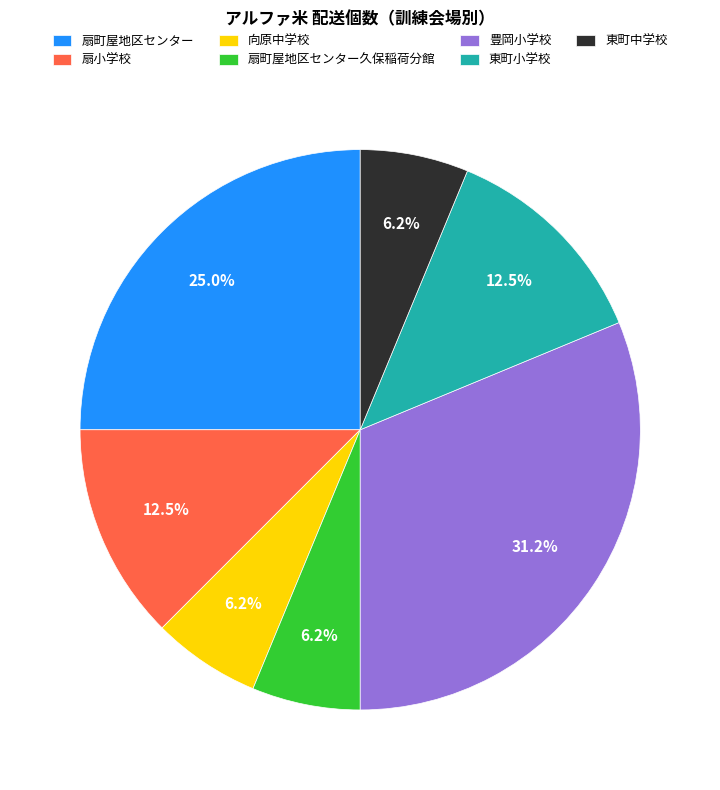

Which slice is the largest?

豊岡小学校